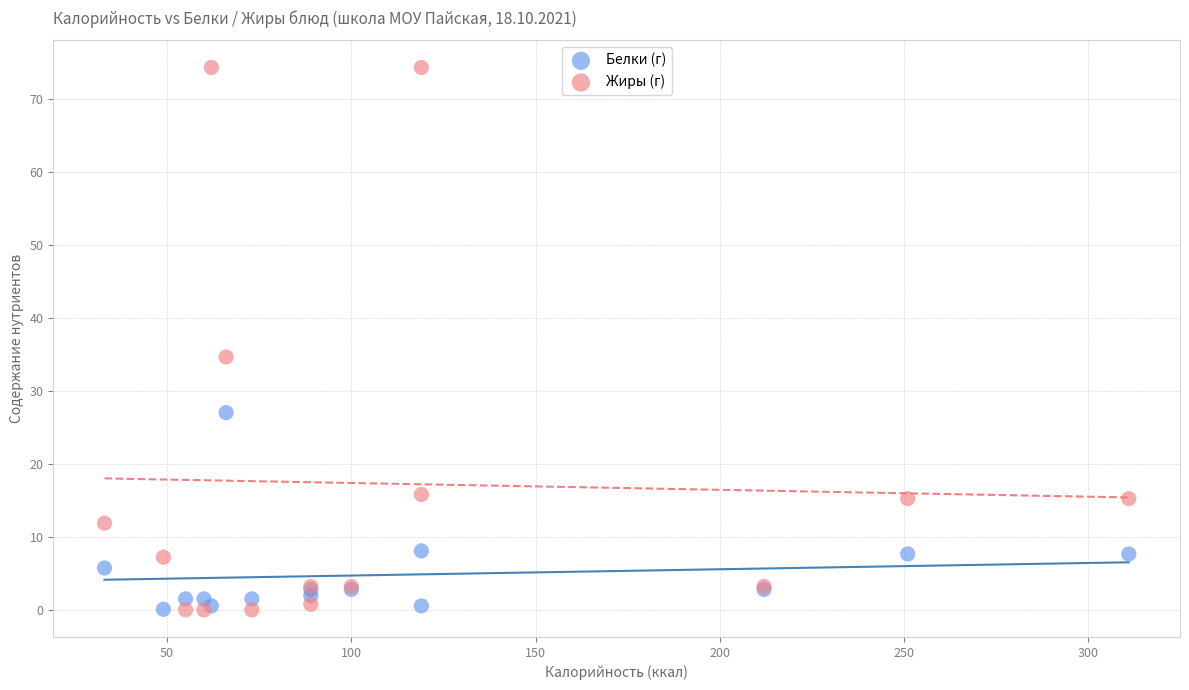

Which series has the largest Y range (max minus min)?

Жиры (г)